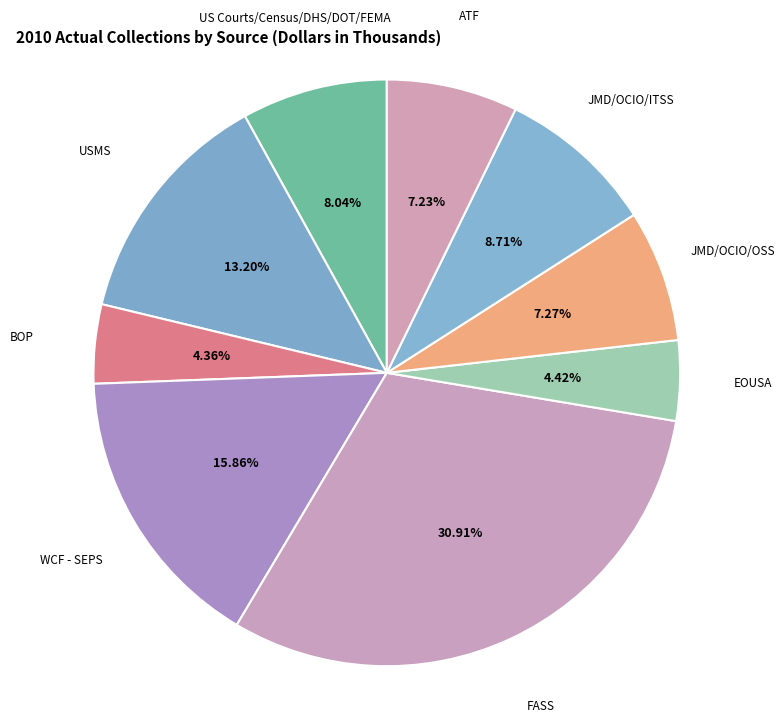

To the nearest percent, what is the difference between the BOP and USMS slice percentages?

9%